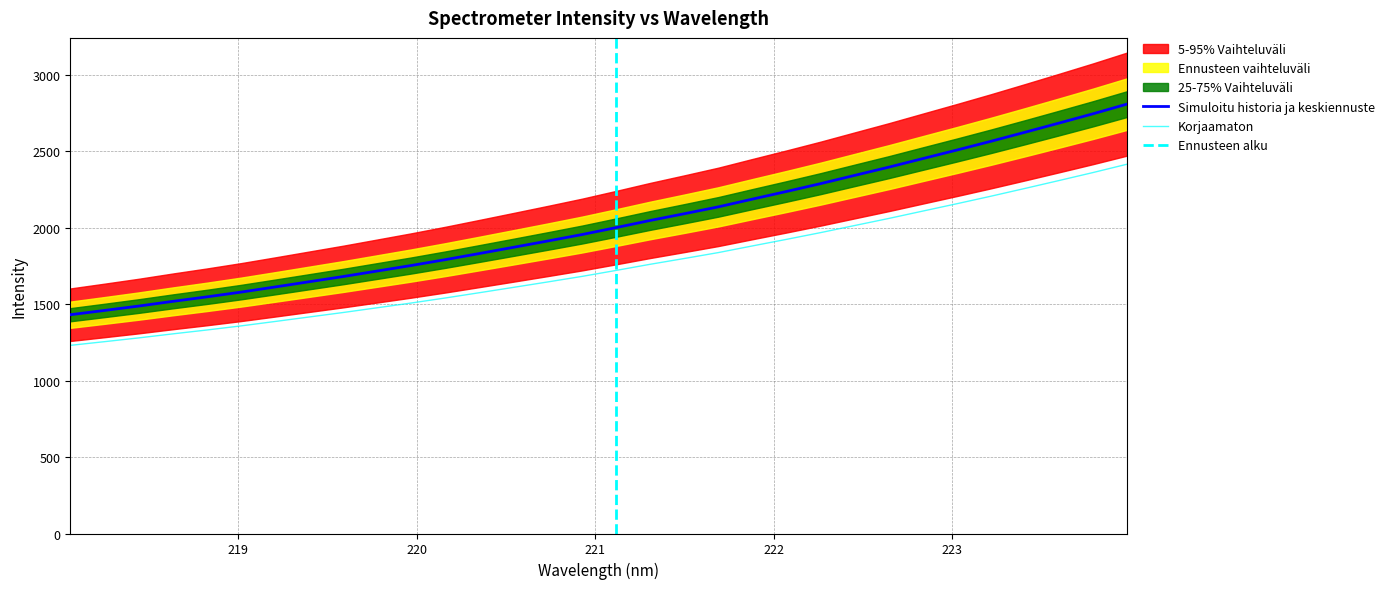

Reading left to right, extract all data points from this chart.

x: 1430.9	1458.8	1487.4	1518.1	1547.6	1578.7	1612.3	1646.6	1680.8	1716.9	1753.1	1791.4	1831.6	1872.2	1913.3	1955.2	2000.7	2047.4	2091.4	2136.4	2187.0	2237.0	2288.3	2342.2	2395.9	2452.0	2508.0	2565.2	2624.3	2684.3	2745.2	2808.6
y: 1230.5	1254.6	1279.1	1305.6	1330.9	1357.7	1386.6	1416.0	1445.5	1476.5	1507.7	1540.6	1575.2	1610.1	1645.4	1681.5	1720.6	1760.8	1798.6	1837.3	1880.9	1923.8	1967.9	2014.3	2060.4	2108.7	2156.9	2206.0	2256.9	2308.5	2360.9	2415.4